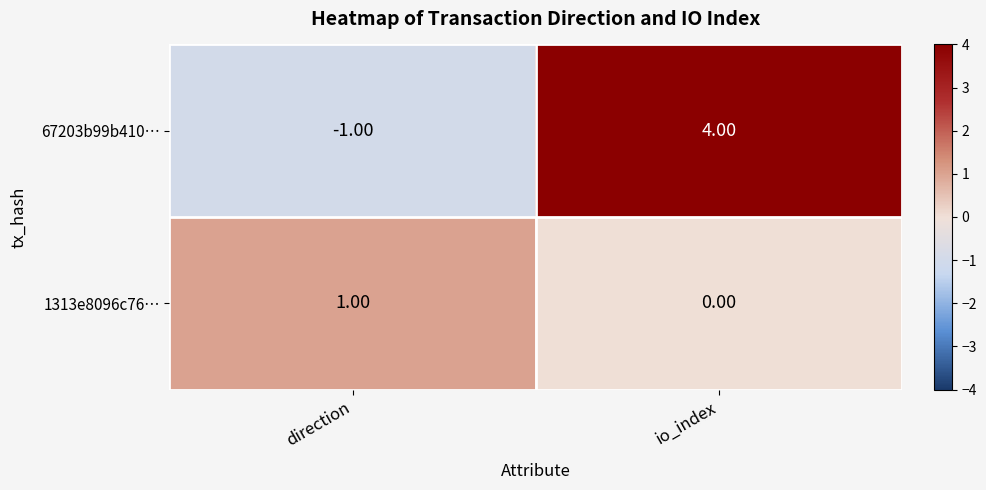

Where is 67203b99b410… nearest to the value 1?

direction